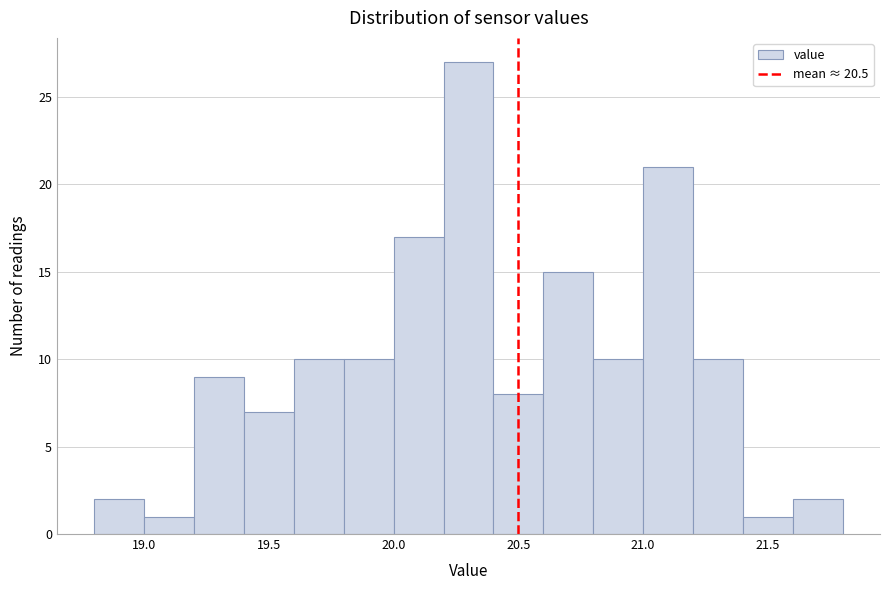

Which range on the x-axis has the tallest bar?

20.2 to 20.4